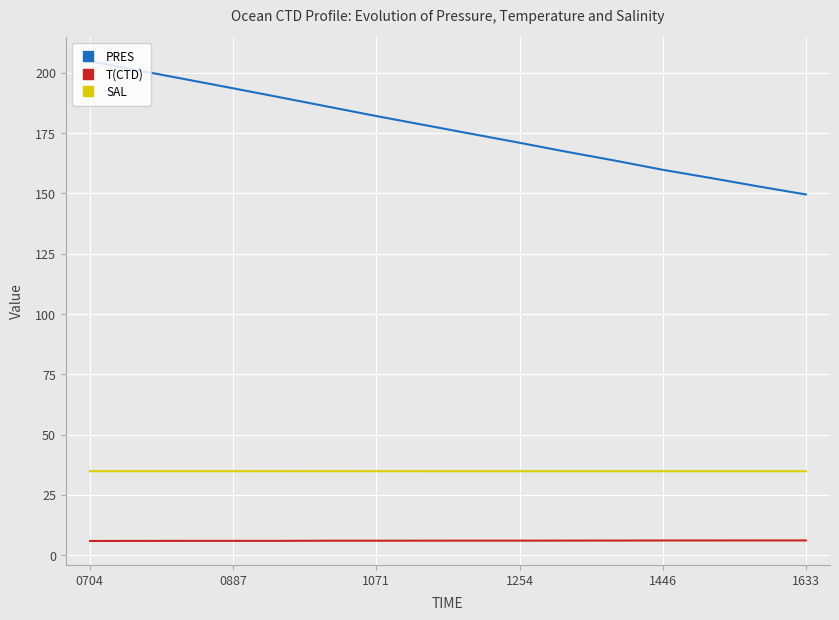

At how many categories does at least one series exceed 70?

16